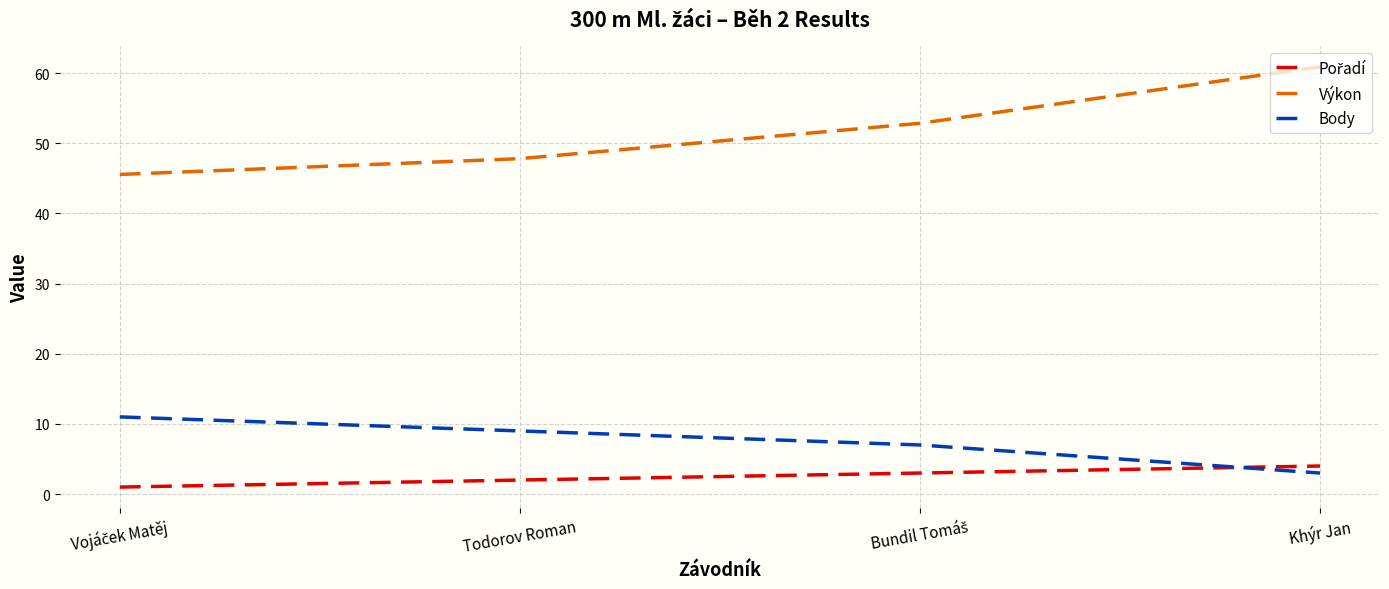

Is it true that Výkon equals 47.8 at Todorov Roman?

True